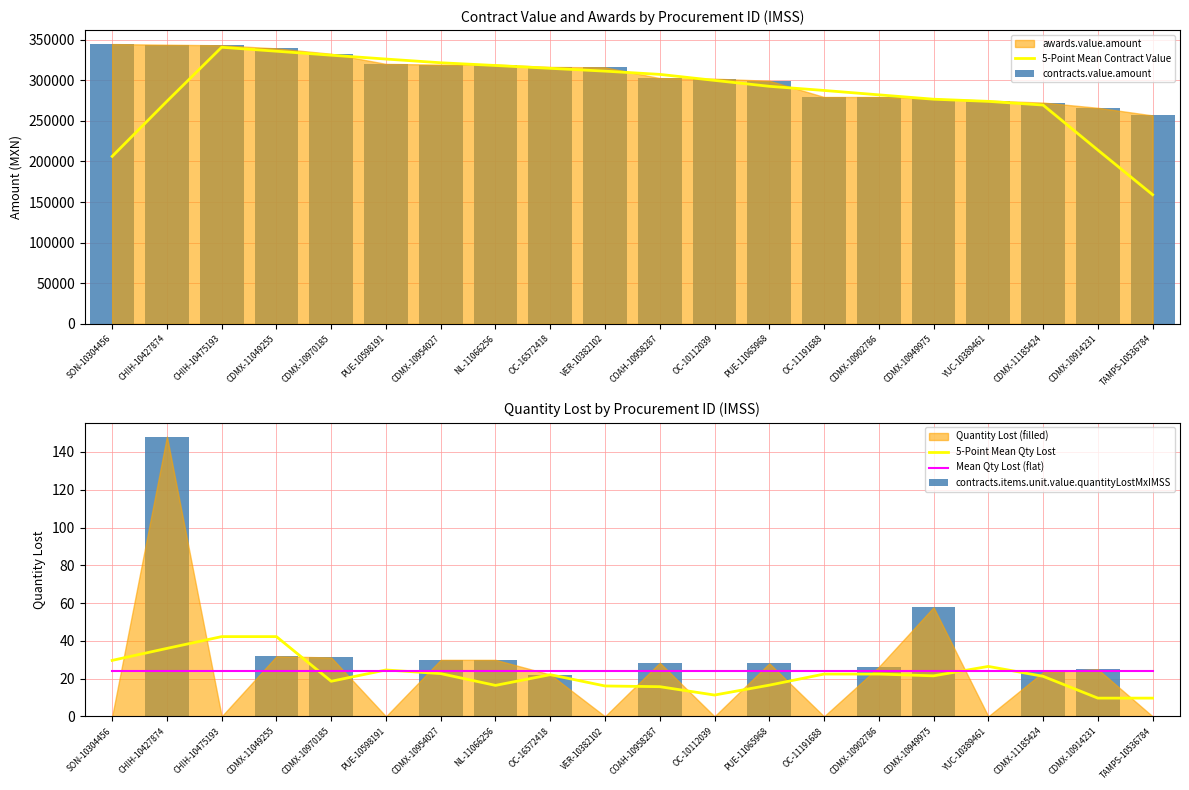

What is the difference between the maximum and minimum values in the 5-Point Mean Qty Lost series?

32.6